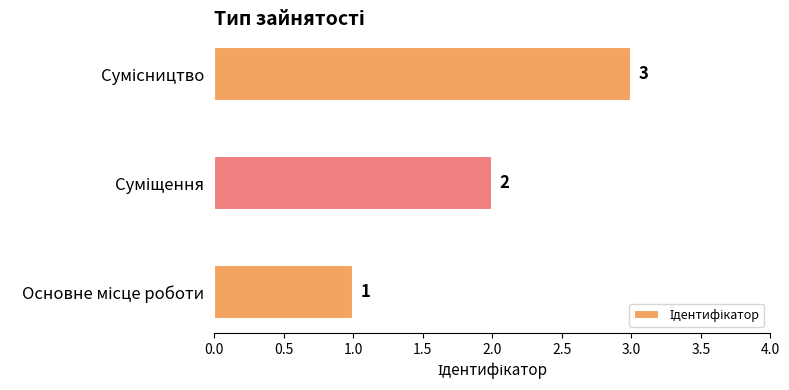

What is the smallest value displayed?

1